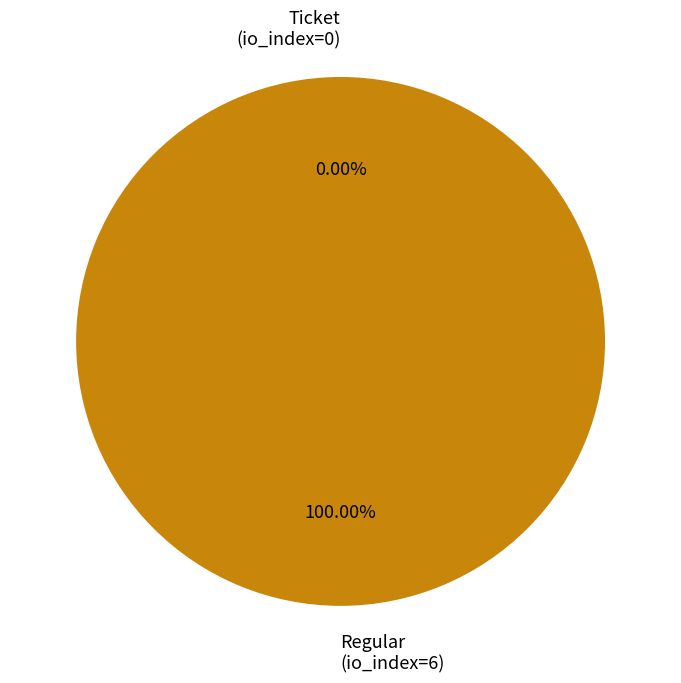

The Regular (io_index=6) slice represents 99% of the pie. True or false?

False